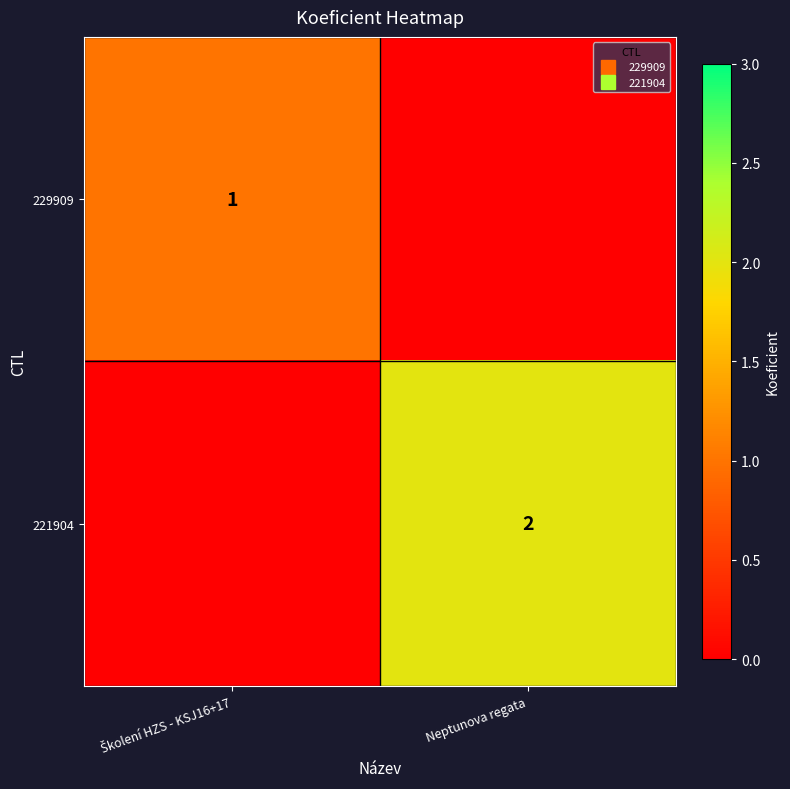

Which series has the largest range (max minus min)?

221904